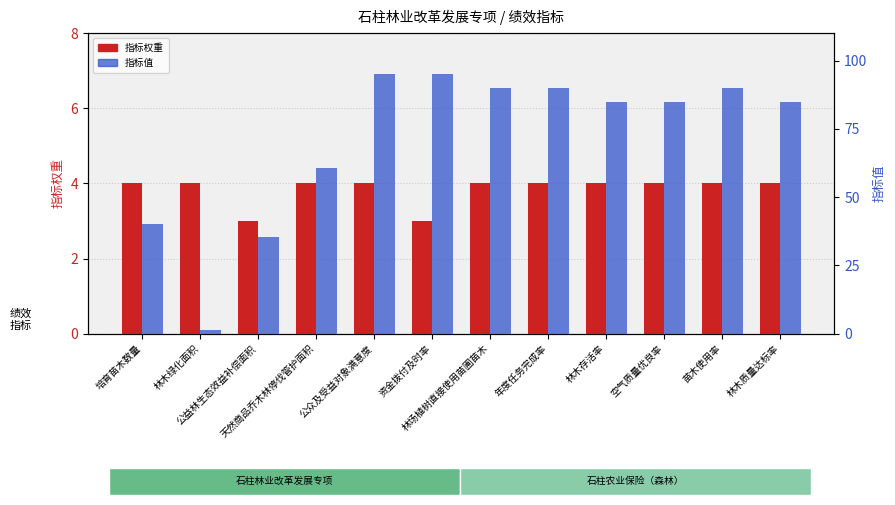

True or false: 指标值 has a value of 142.9 at 林场植树直接使用苗圃苗木.

False